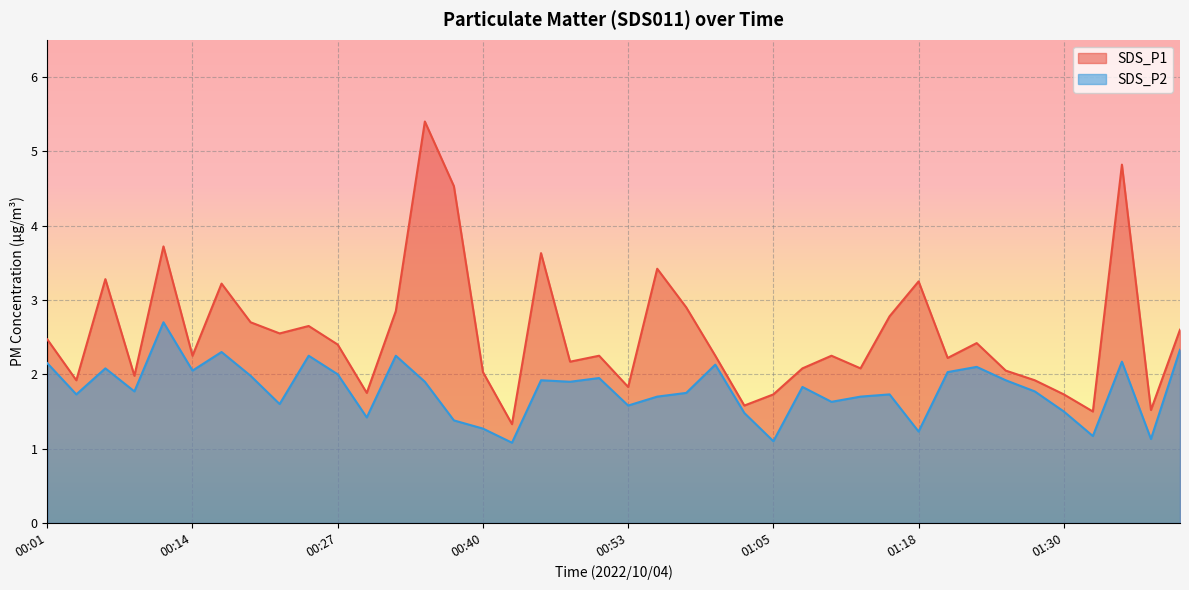

What is the sum of all SDS_P1 values?

102.0